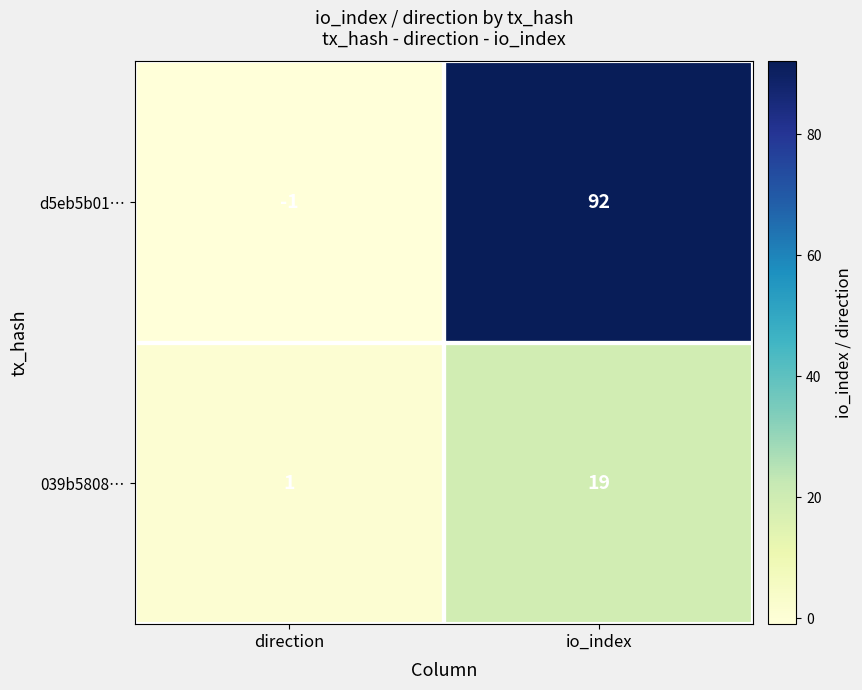

At which category is the sum across all series the highest?

io_index